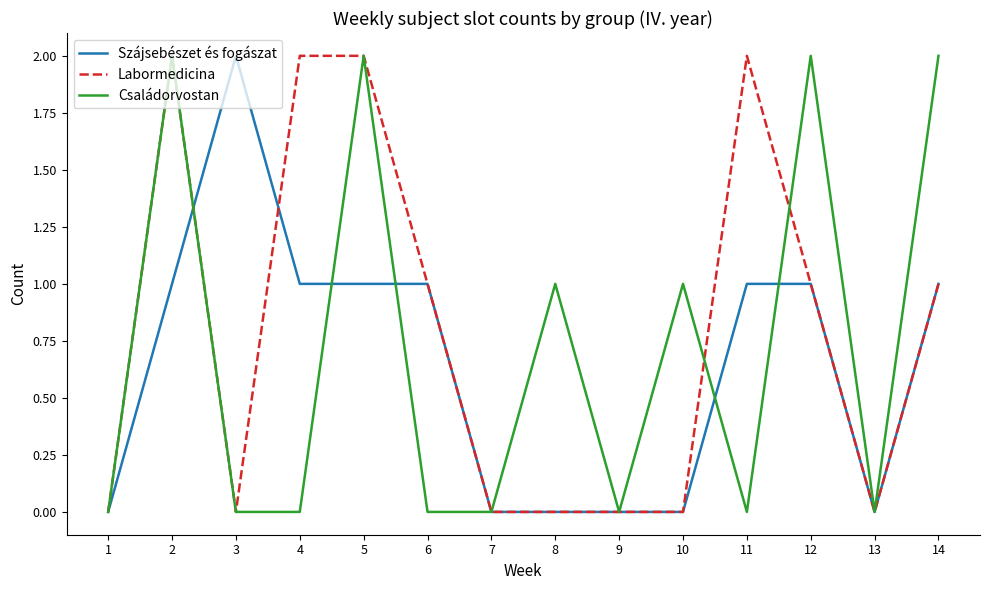

The Labormedicina series shows 0 at 3. True or false?

True